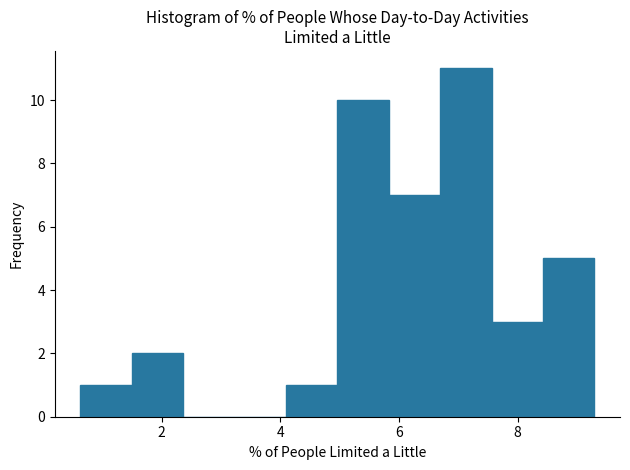

Reading left to right, list every bar in this chart as the range it spans on the x-axis followed by its height. Neither the bar edges nor the heights are printed on the chart, so give them approximately, as read against the axes.

0.6 to 1.4: 1
1.4 to 2.4: 2
2.4 to 3.2: 0
3.2 to 4.0: 0
4.0 to 5.0: 1
5.0 to 5.8: 10
5.8 to 6.6: 7
6.6 to 7.6: 11
7.6 to 8.4: 3
8.4 to 9.2: 5